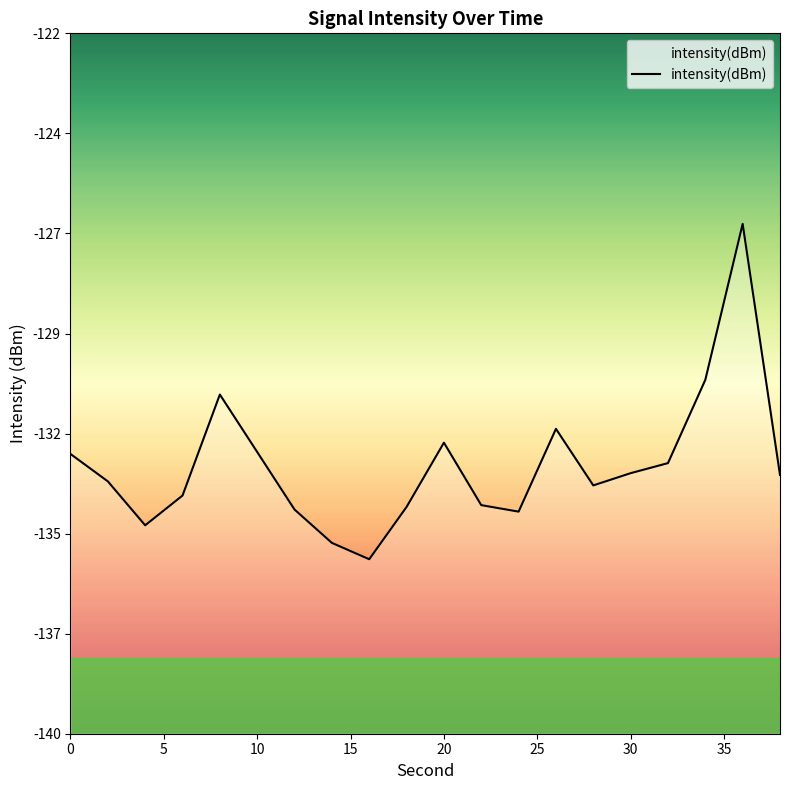

How many values exceed -133?

8